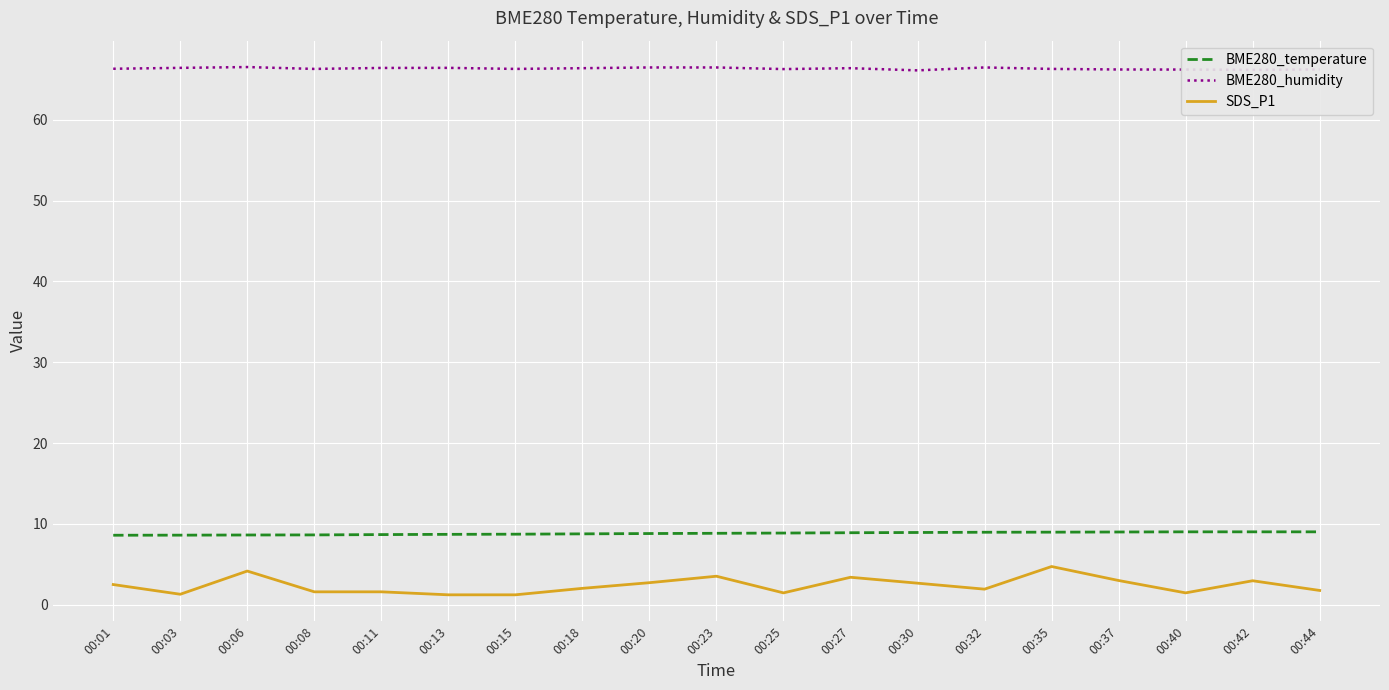

What is the spread (max minus min) of values at 00:40?

64.7